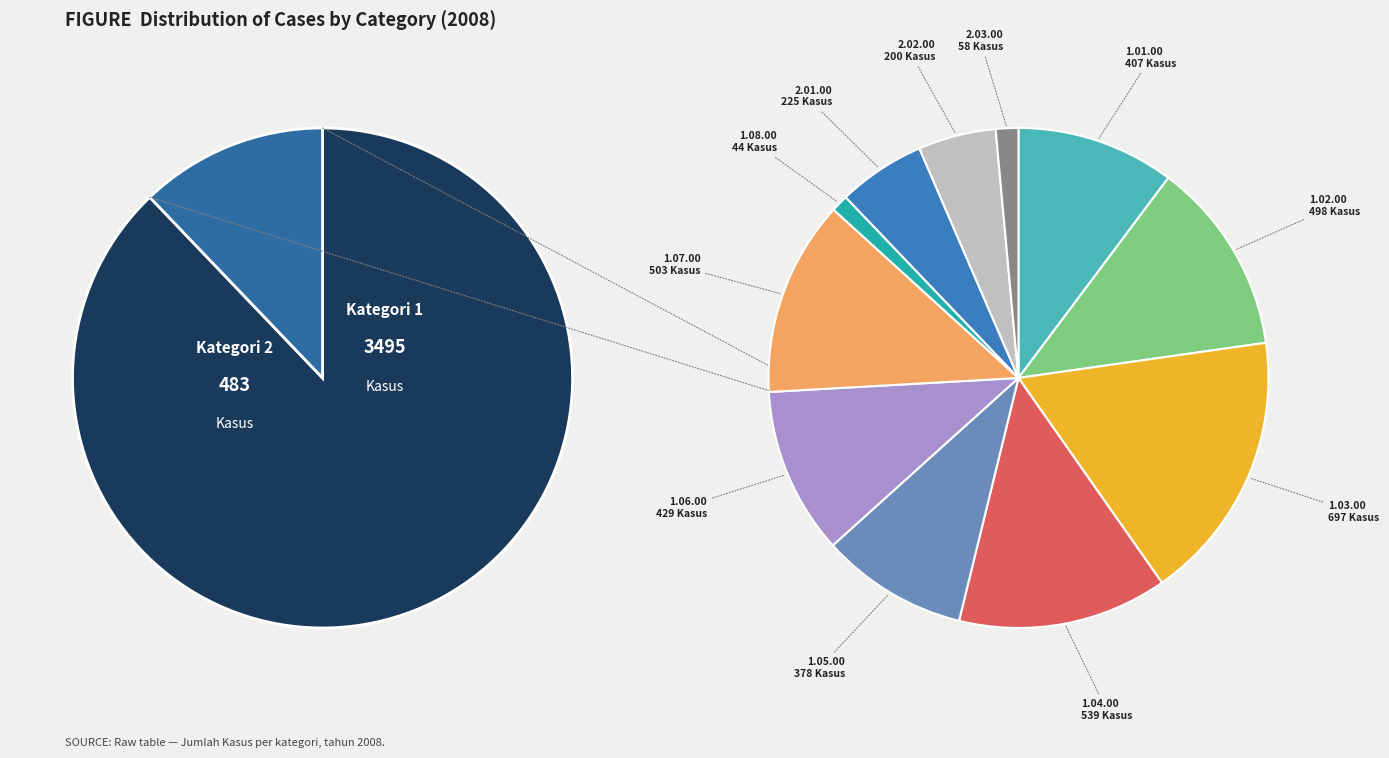

Rank the categories by value from highest to lowest.

1.03.00, 1.04.00, 1.07.00, 1.02.00, 1.06.00, 1.01.00, 1.05.00, 2.01.00, 2.02.00, 2.03.00, 1.08.00